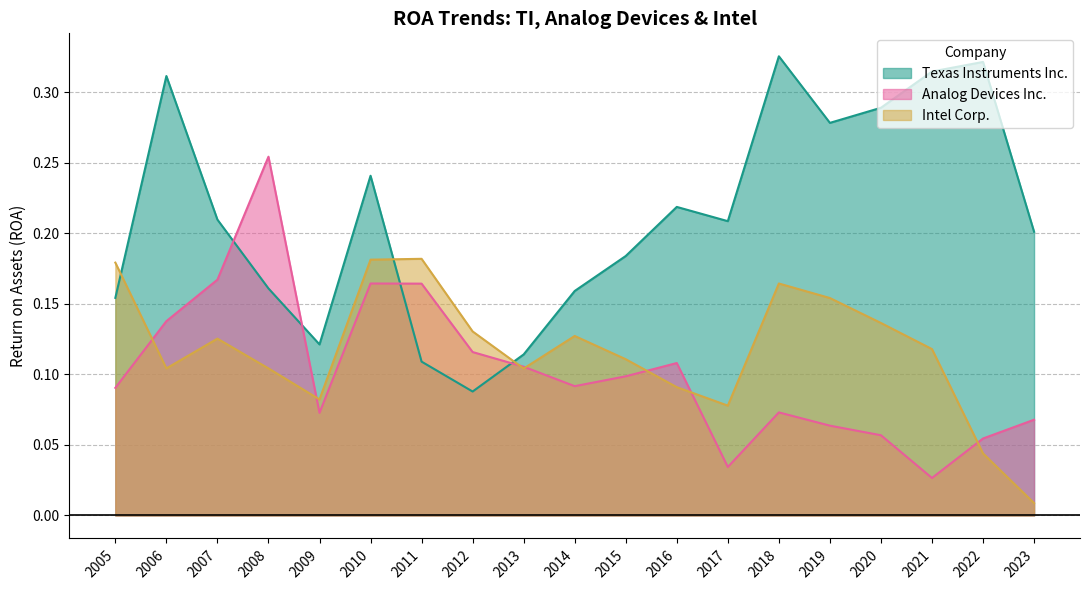

Does the chart display data point markers on the line(s)?

No